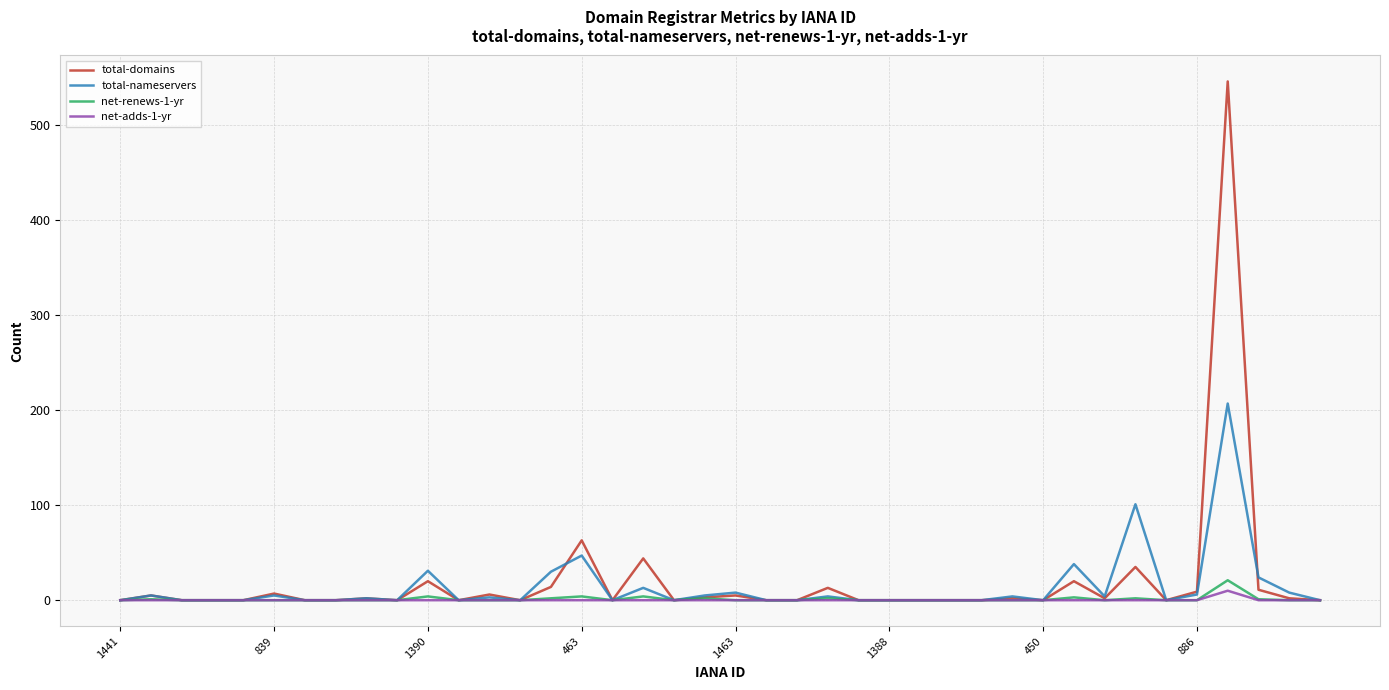

How many values in the total-domains series exceed 0?

19